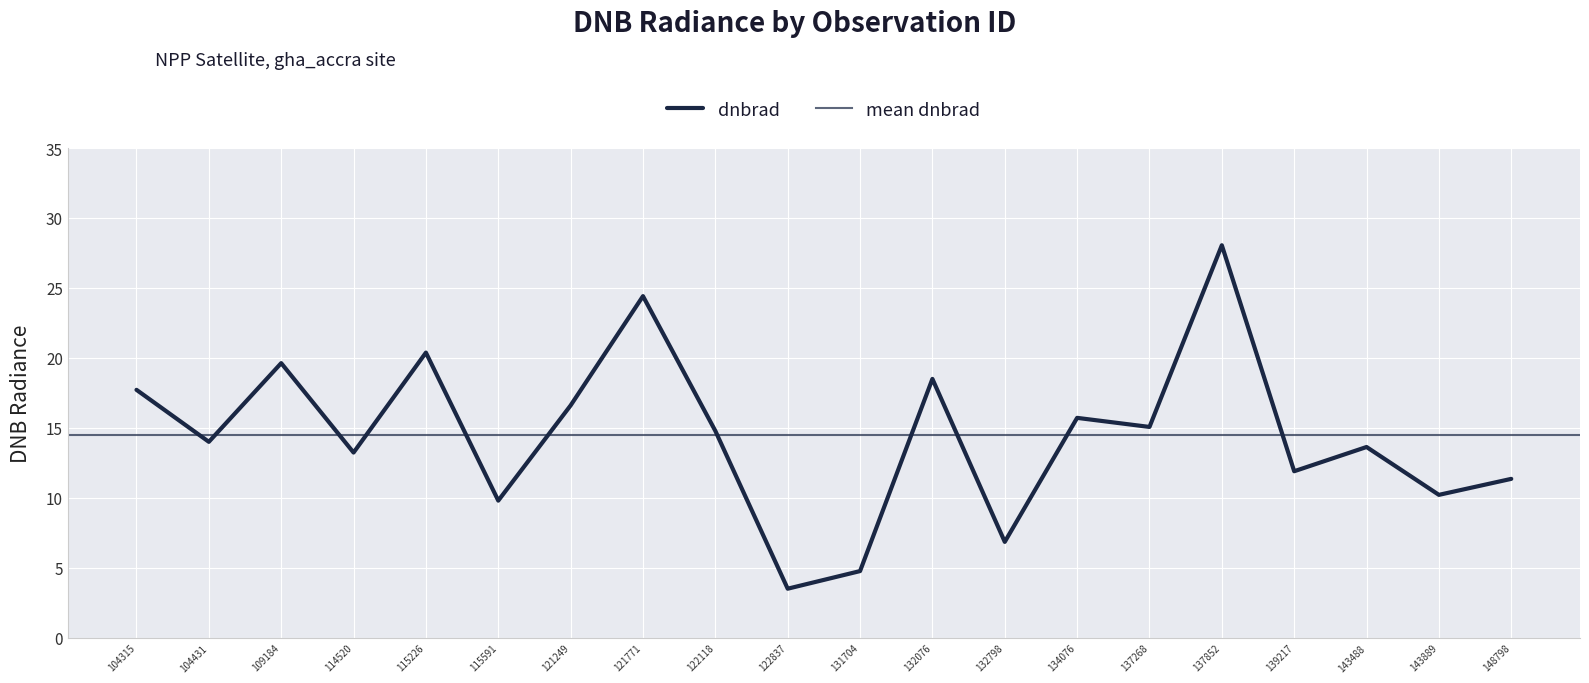

True or false: the data has more than 0 interior local peaks.

True